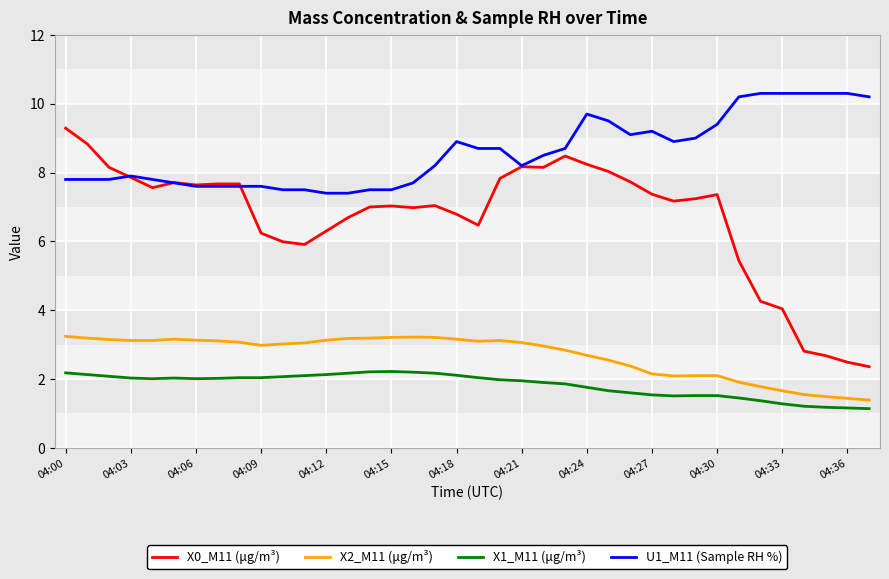

True or false: U1_M11 (Sample RH %) has more than 0 points higher than both neighbors.

True